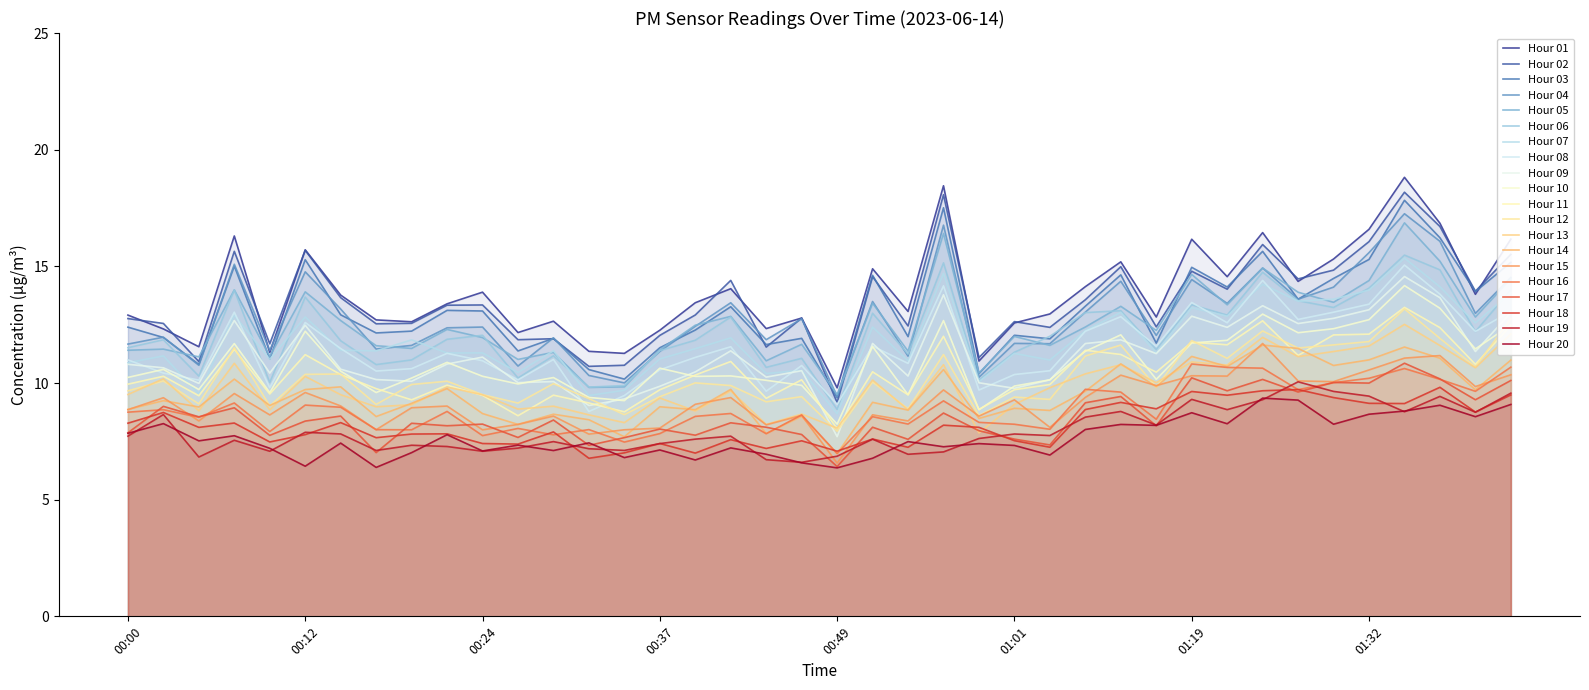

Which category has the lowest value across all series?

00:49